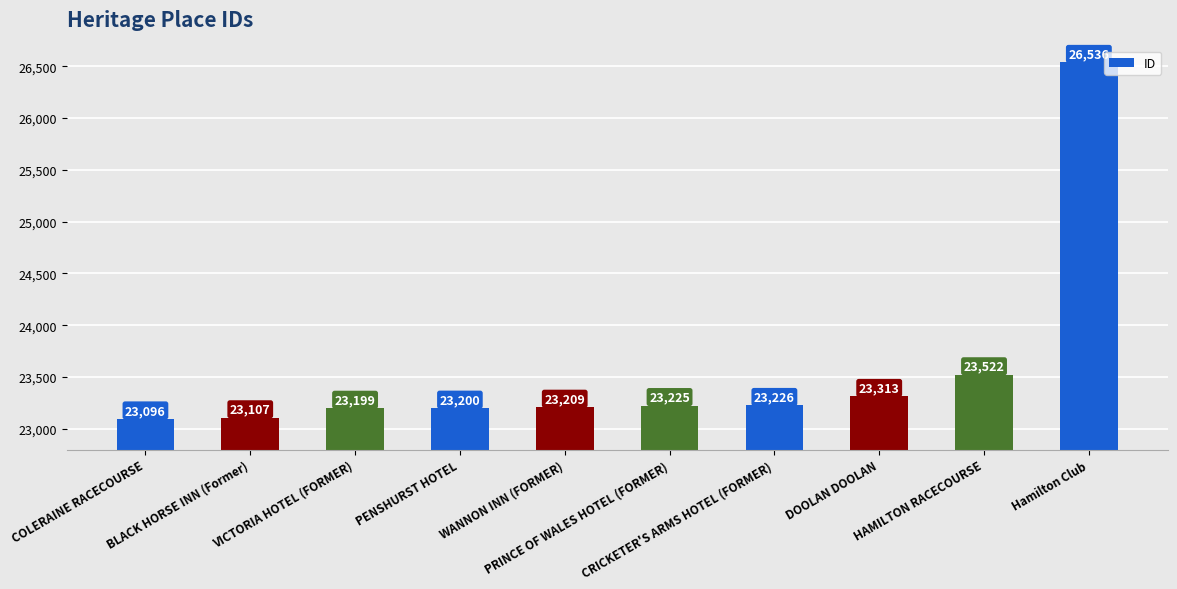

What is the value of the 6th bar from the left?

23225